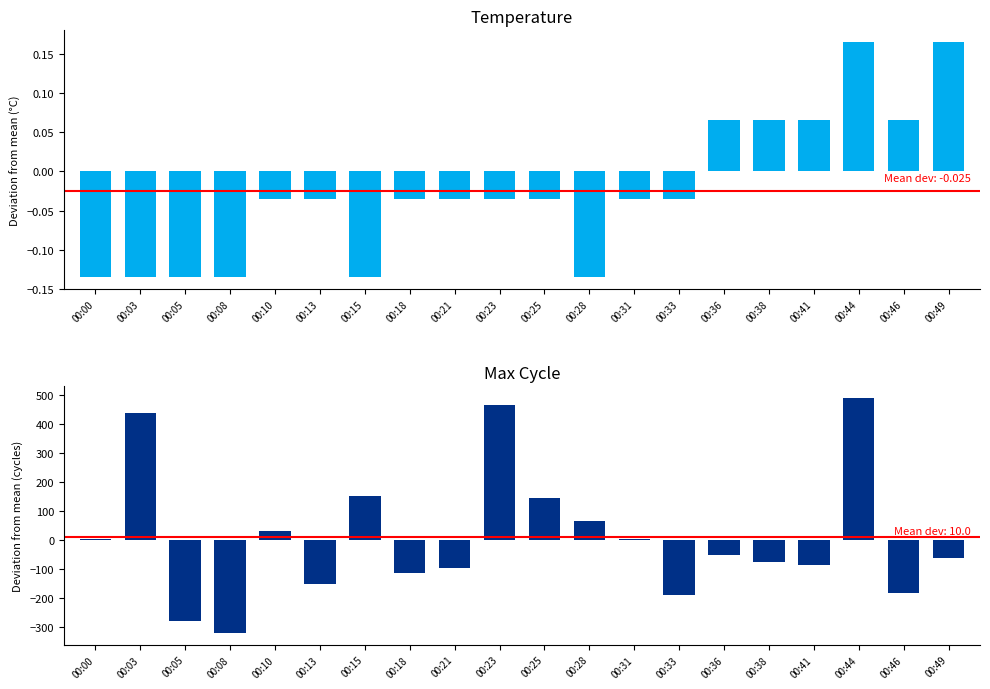

What is the maximum value shown in the chart?

490.1